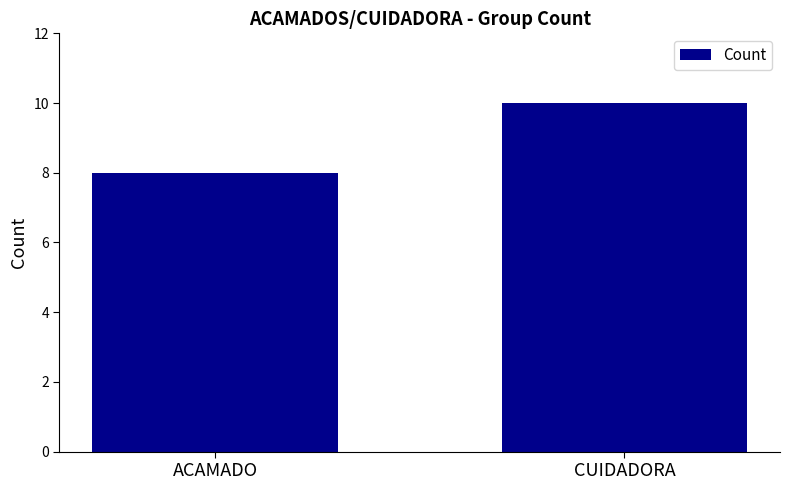

What is the change in value from ACAMADO to CUIDADORA?

+2